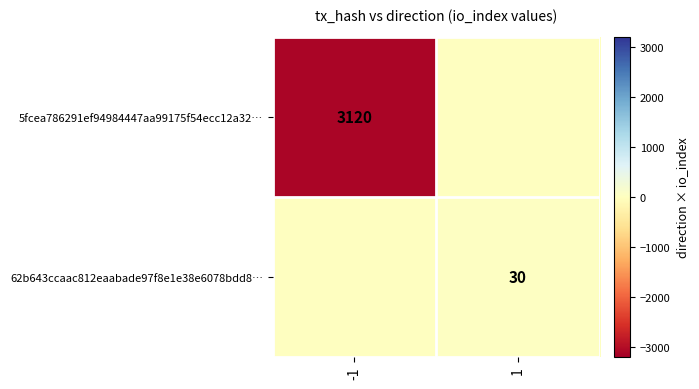

What is the smallest value displayed?

-3120